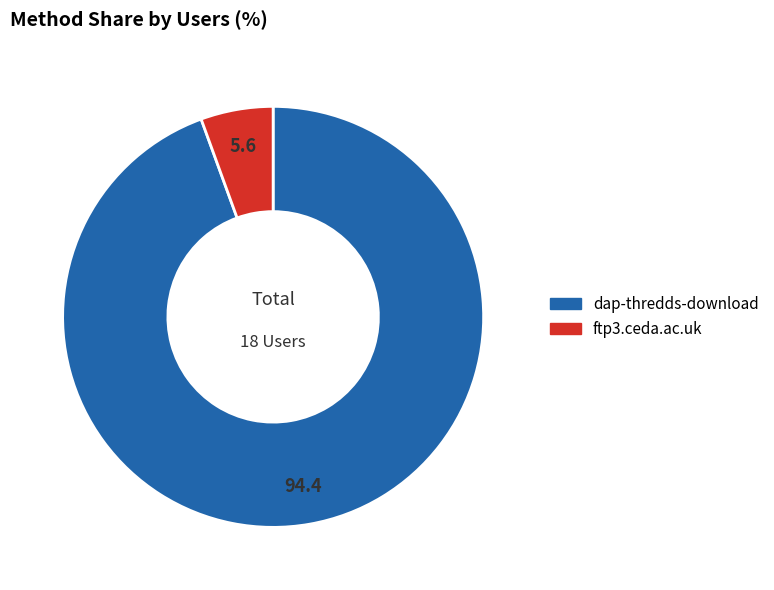

Rank the categories by value from lowest to highest.

ftp3.ceda.ac.uk, dap-thredds-download